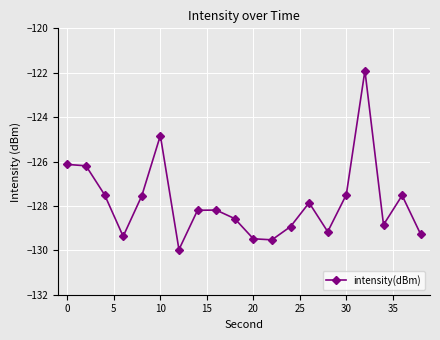

What is the sum of all values?

-2556.5